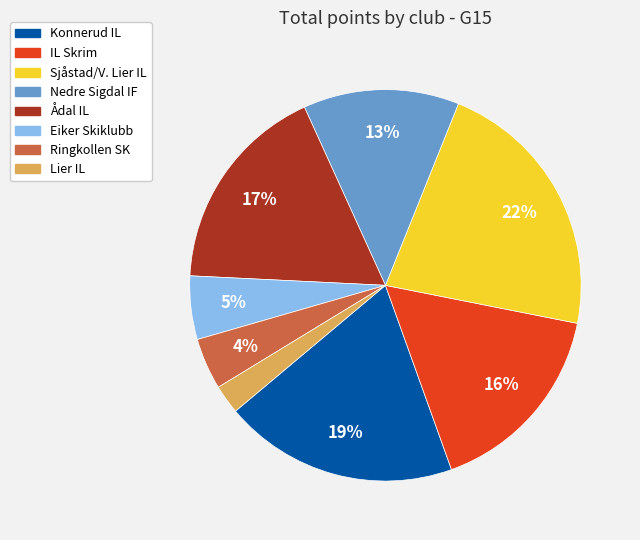

To the nearest percent, what is the difference between the largest and smallest slice percentages?

20%